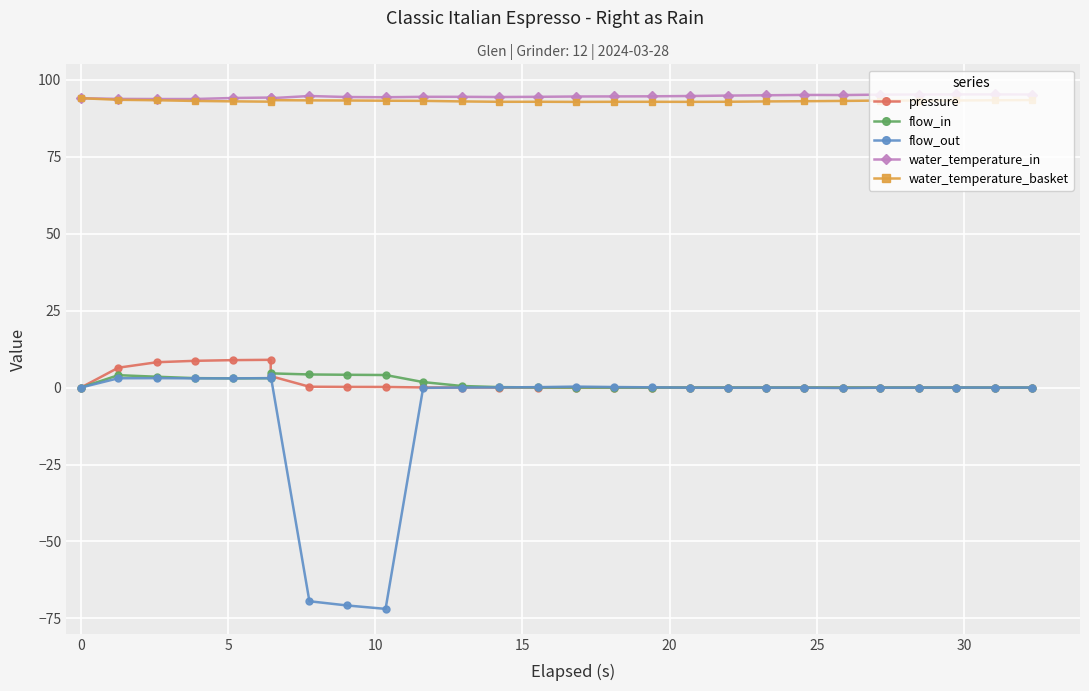

Which series has the widest spread of values?

flow_out